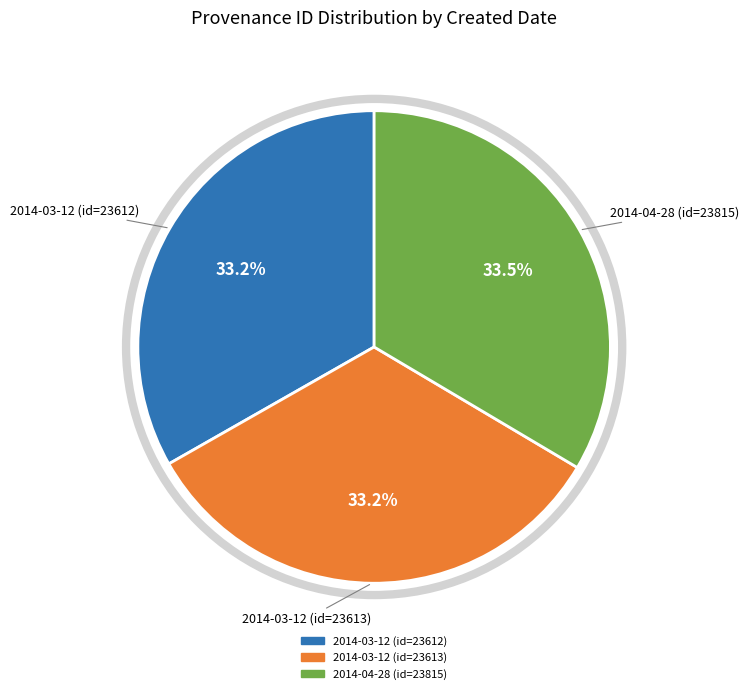

Is it true that 2014-04-28 (id=23815) is 45% of the pie?

False